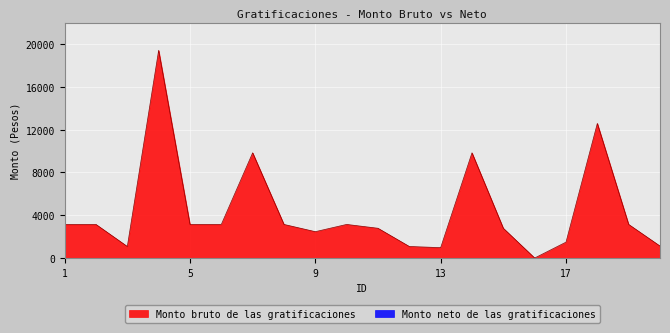

How many values are above zero?

19